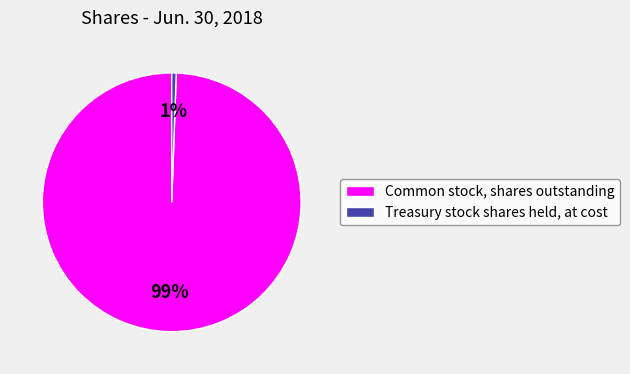

Does Treasury stock shares held, at cost account for over 50% of the chart?

No